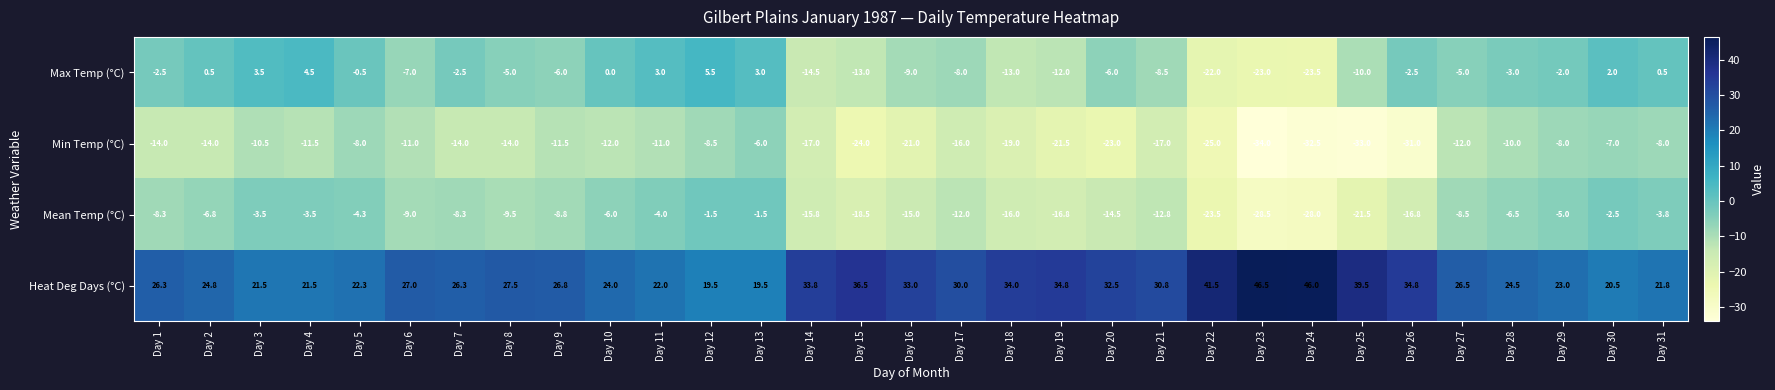

Which label corresponds to the largest value in the chart?

Day 23